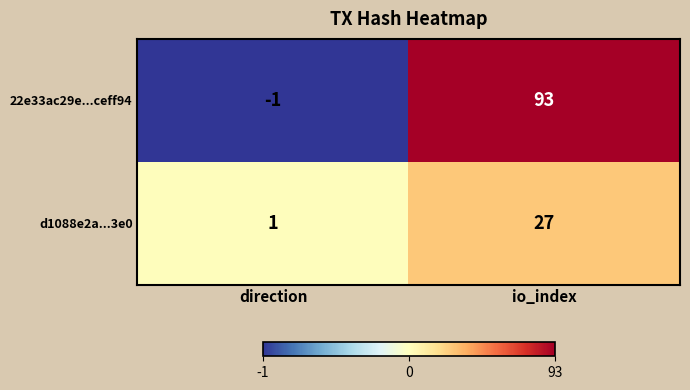

At how many categories does at least one series exceed 8?

1